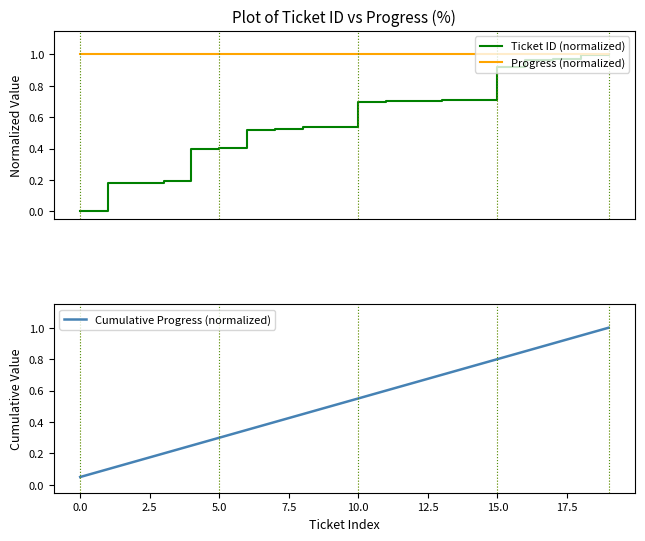

What is the label of the 1st point from the right?

19